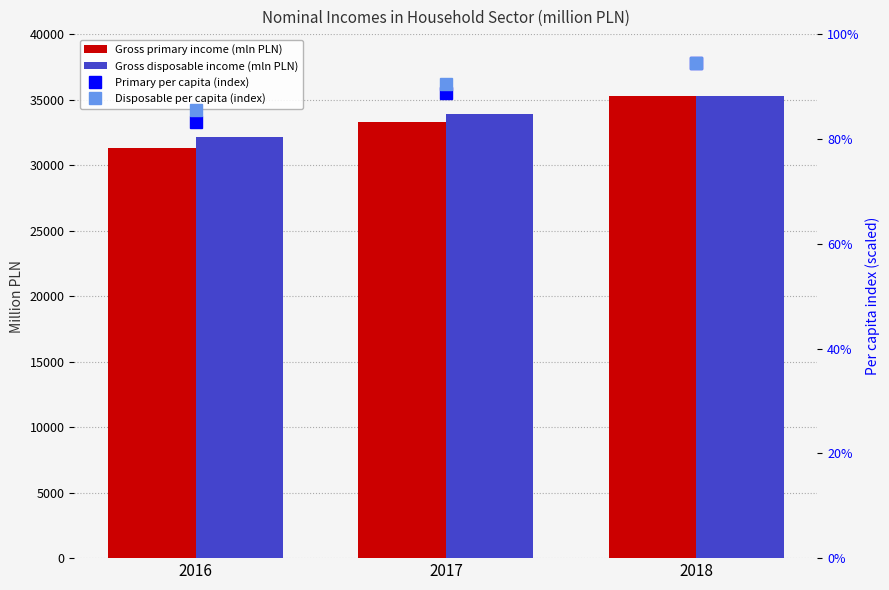

What is the difference between the maximum and minimum values in the Gross primary income (mln PLN) series?

3930.0